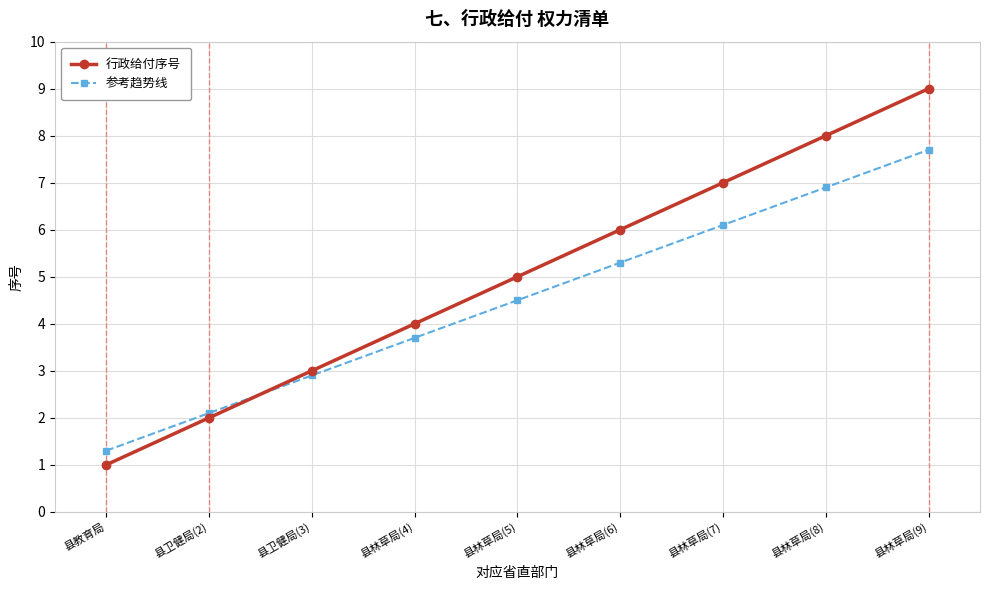

At 县林草局(9), list the series in order from largest to smallest.

行政给付序号, 参考趋势线